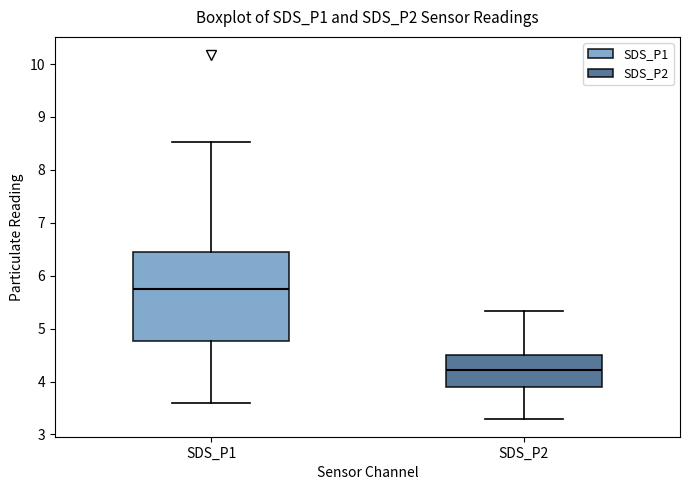

Reading left to right, read every box against the y-axis: the position of its median line, the range the box covers, and the ends of its whiskers. The values are not printed on the chart, so give them approximately, as read against the axis.

SDS_P1: median 5.8, box 4.8 to 6.5, whiskers 3.6 to 8.5
SDS_P2: median 4.2, box 3.9 to 4.5, whiskers 3.3 to 5.3